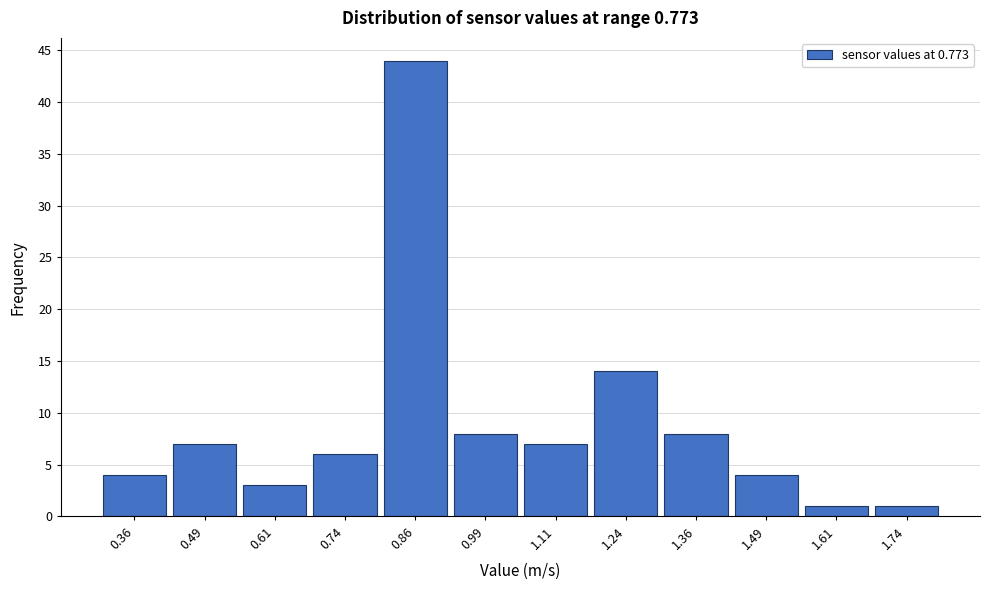

How tall is the bar that spans 1.300 to 1.425 on the x-axis? Neither the bar edges nor the heights are printed on the chart, so give them approximately, as read against the axes.

8